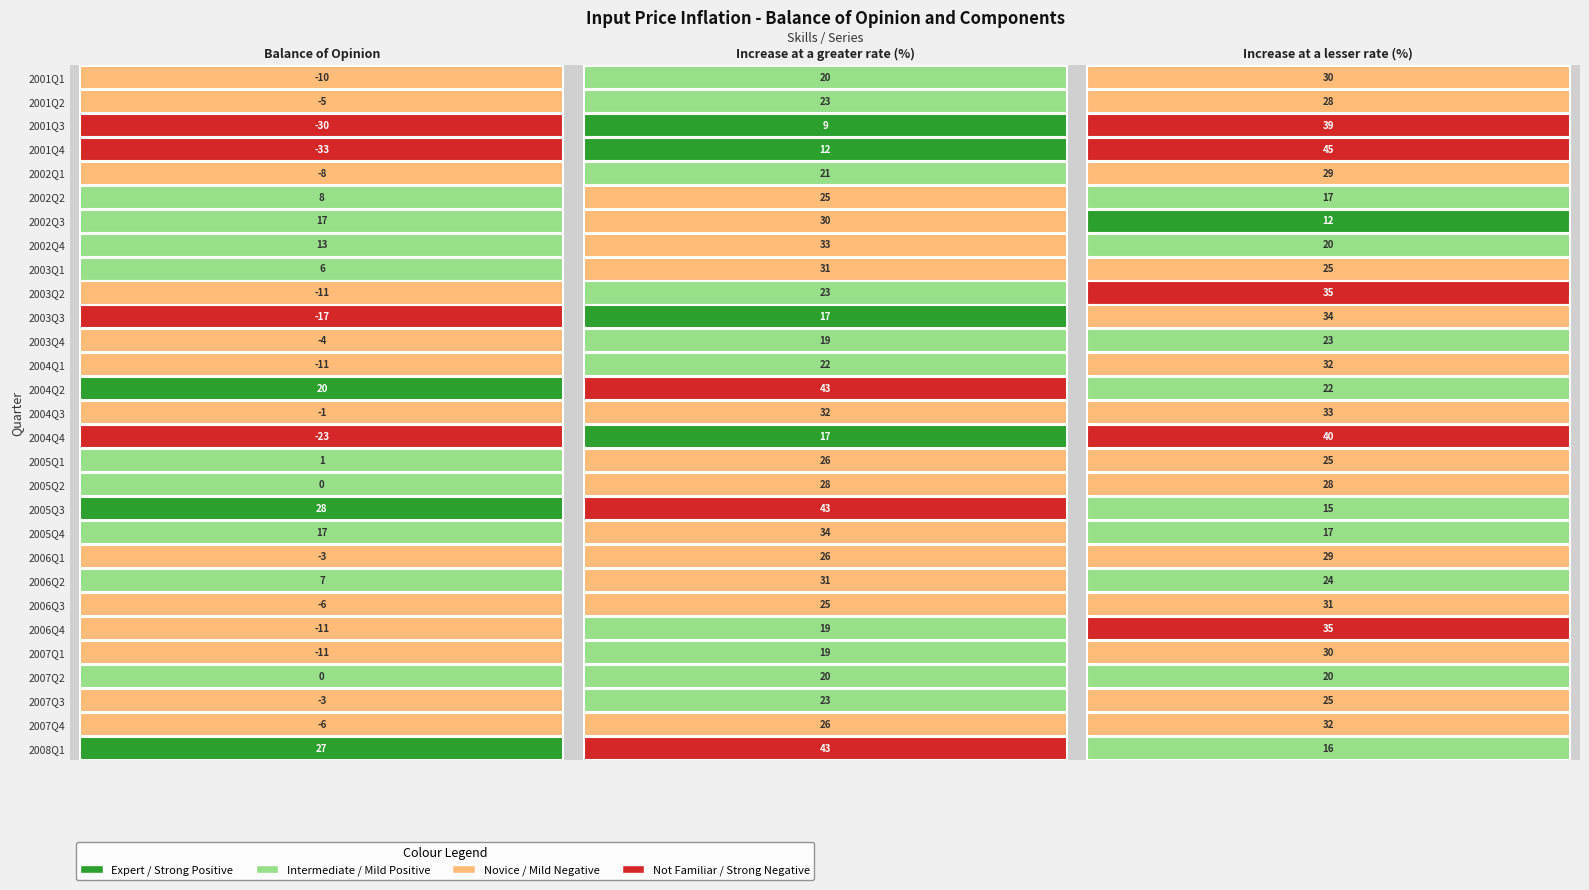

The Balance of Opinion series shows -17 at 24. True or false?

False